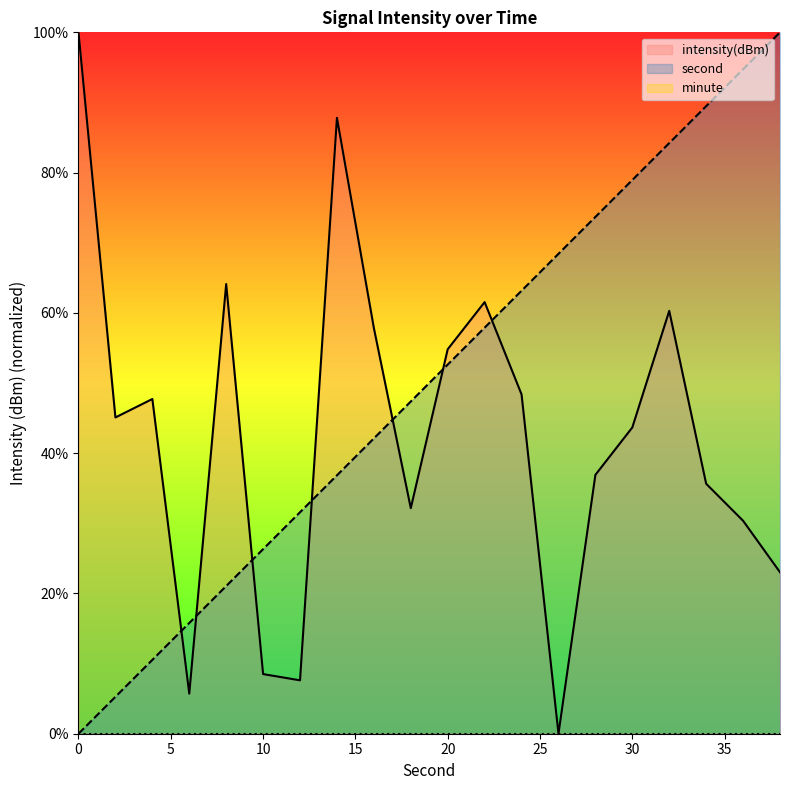

List the labels in order of second value, smallest first.

0, 2, 4, 6, 8, 10, 12, 14, 16, 18, 20, 22, 24, 26, 28, 30, 32, 34, 36, 38